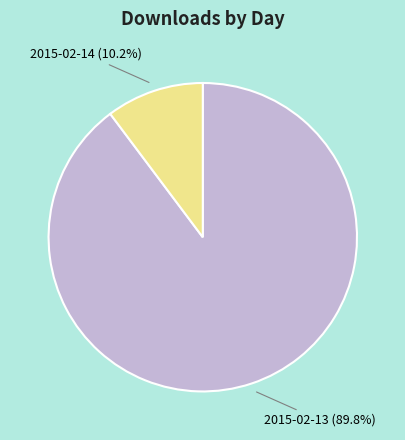

What is the largest slice in the pie chart?

2015-02-13